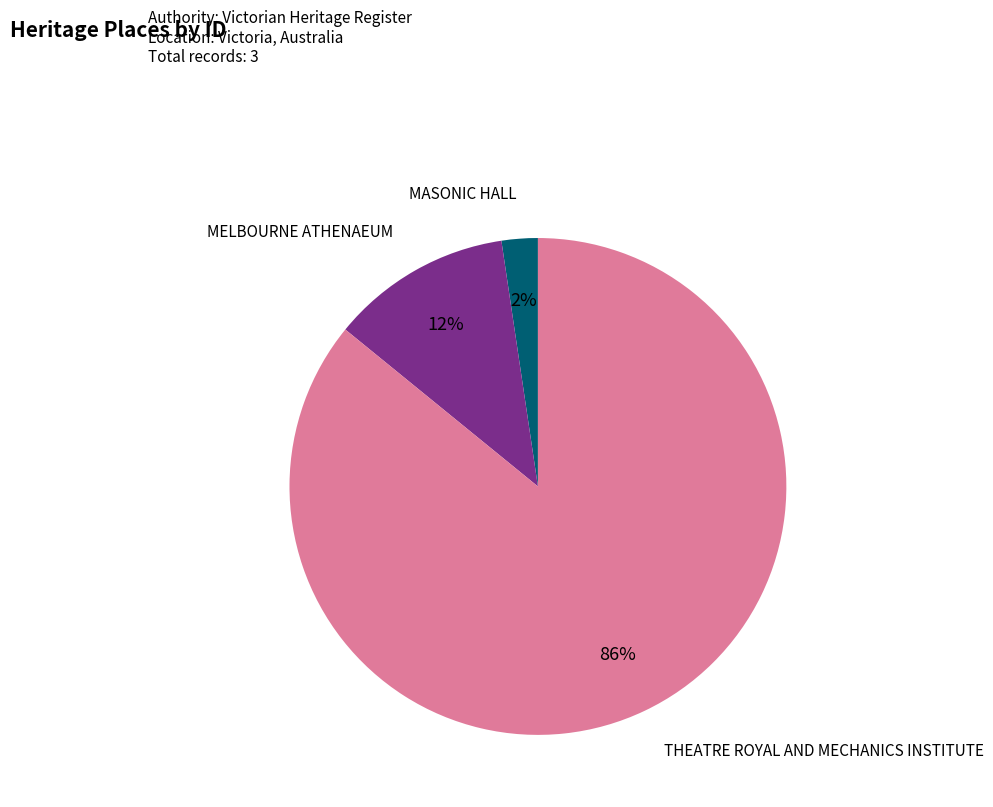

To the nearest percent, what is the difference between the MELBOURNE ATHENAEUM and THEATRE ROYAL AND MECHANICS INSTITUTE slice percentages?

74%